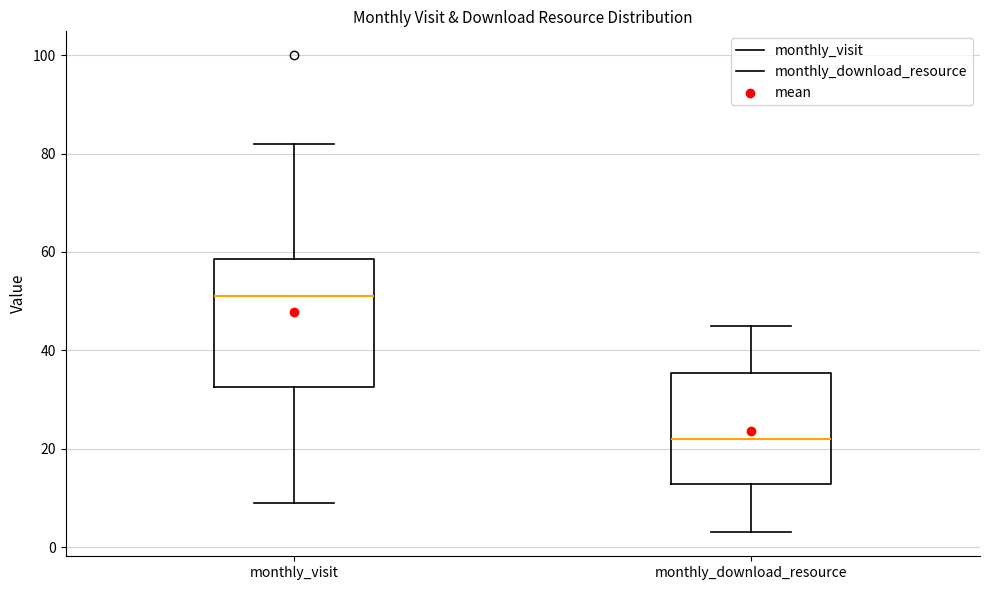

Where does the lower whisker of the box for monthly_download_resource end on the y-axis? The values are not printed on the chart, so give them approximately, as read against the axis.

4